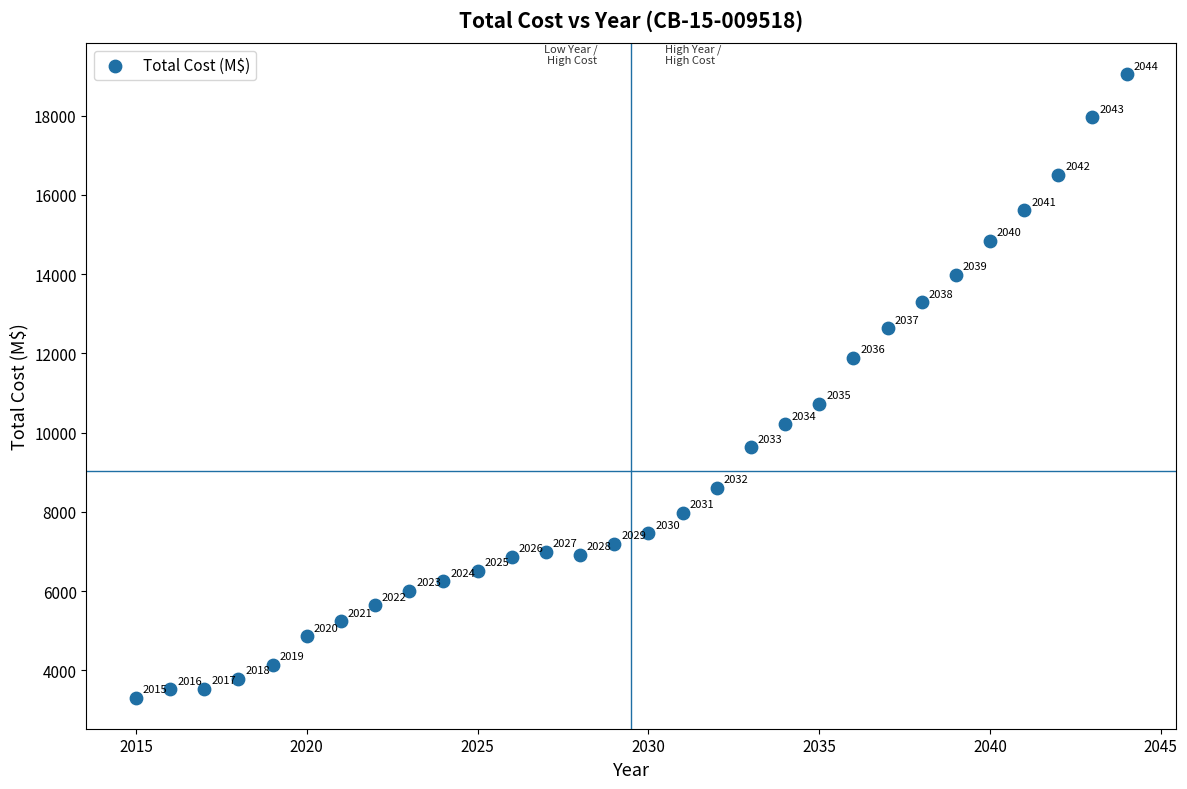

What Y value in the scatter plot is closest to 11179?

10721.2